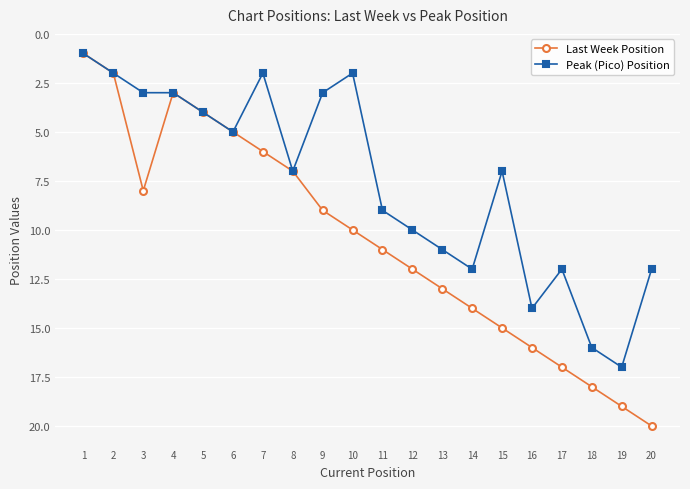

What is the value of the Peak (Pico) Position point at the 11th from the left?

9